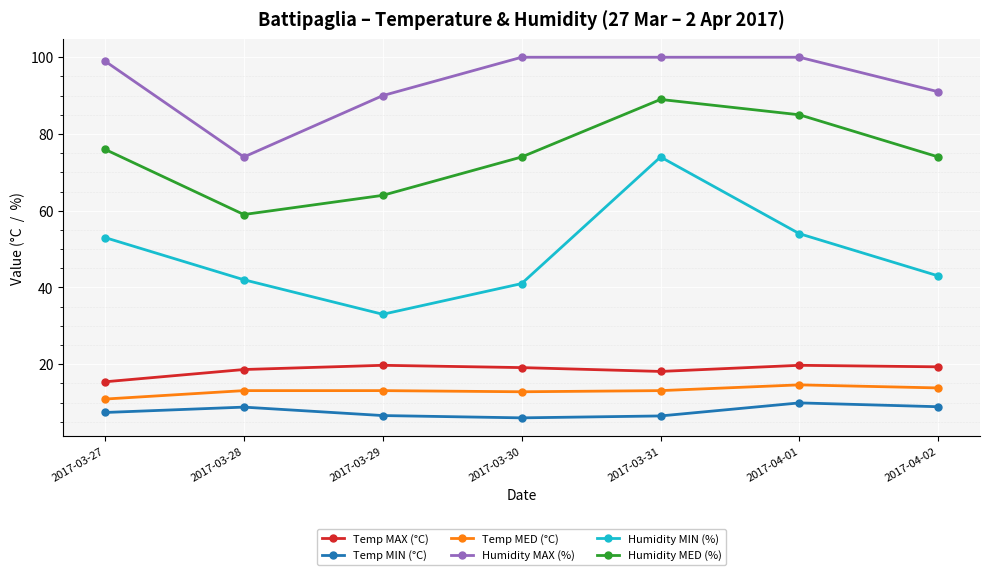

Rank the series by their maximum value, from highest to lowest.

Humidity MAX (%), Humidity MED (%), Humidity MIN (%), Temp MAX (°C), Temp MED (°C), Temp MIN (°C)